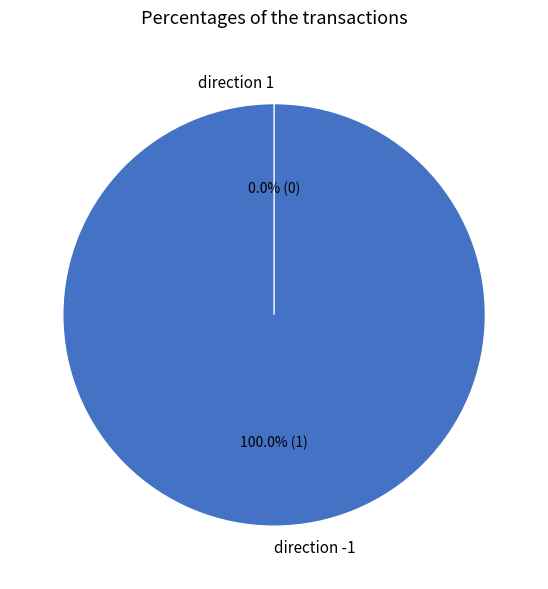

How many slices are in this pie chart?

2